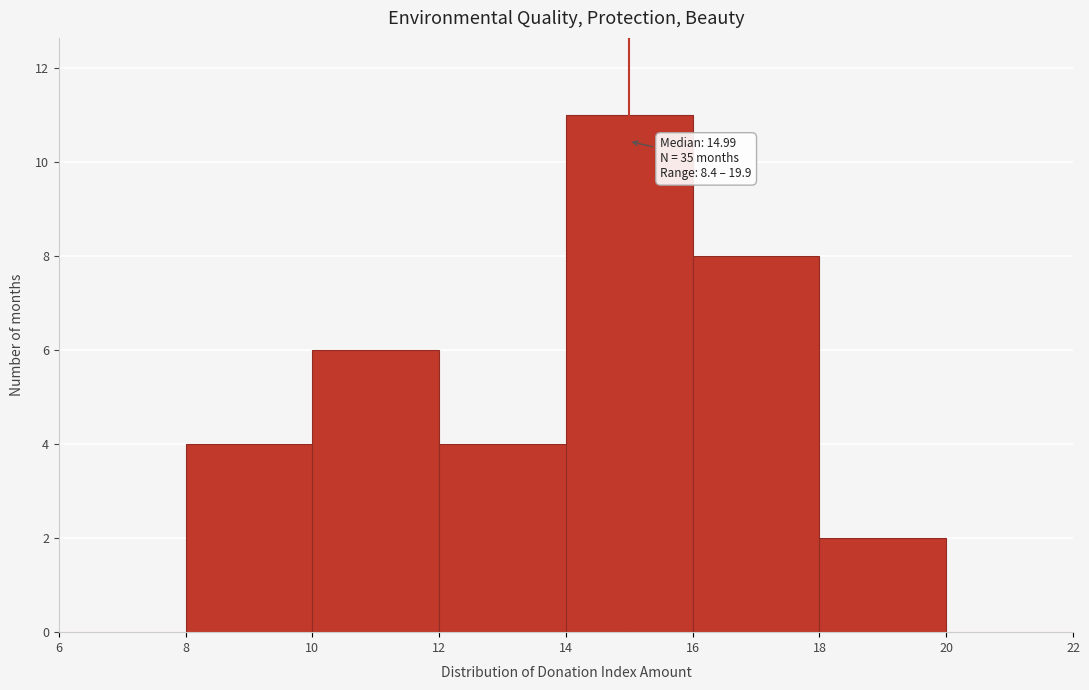

Which range on the x-axis has the tallest bar?

14 to 16